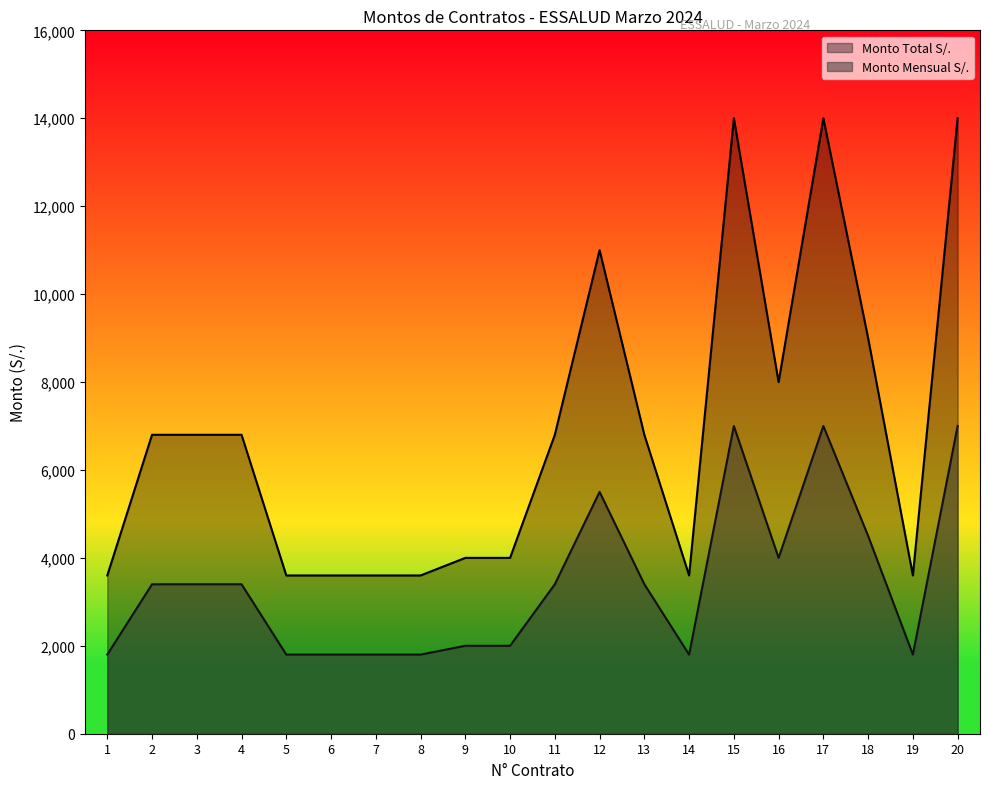

True or false: Monto Mensual S/. and Monto Total S/. intersect in this chart.

False